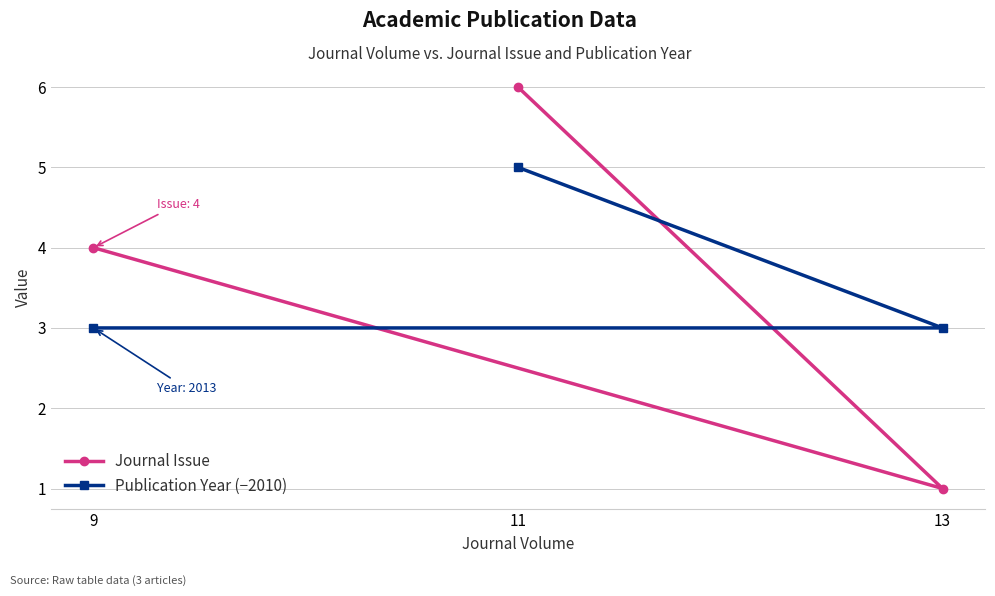

Does the chart display data point markers on the line(s)?

Yes